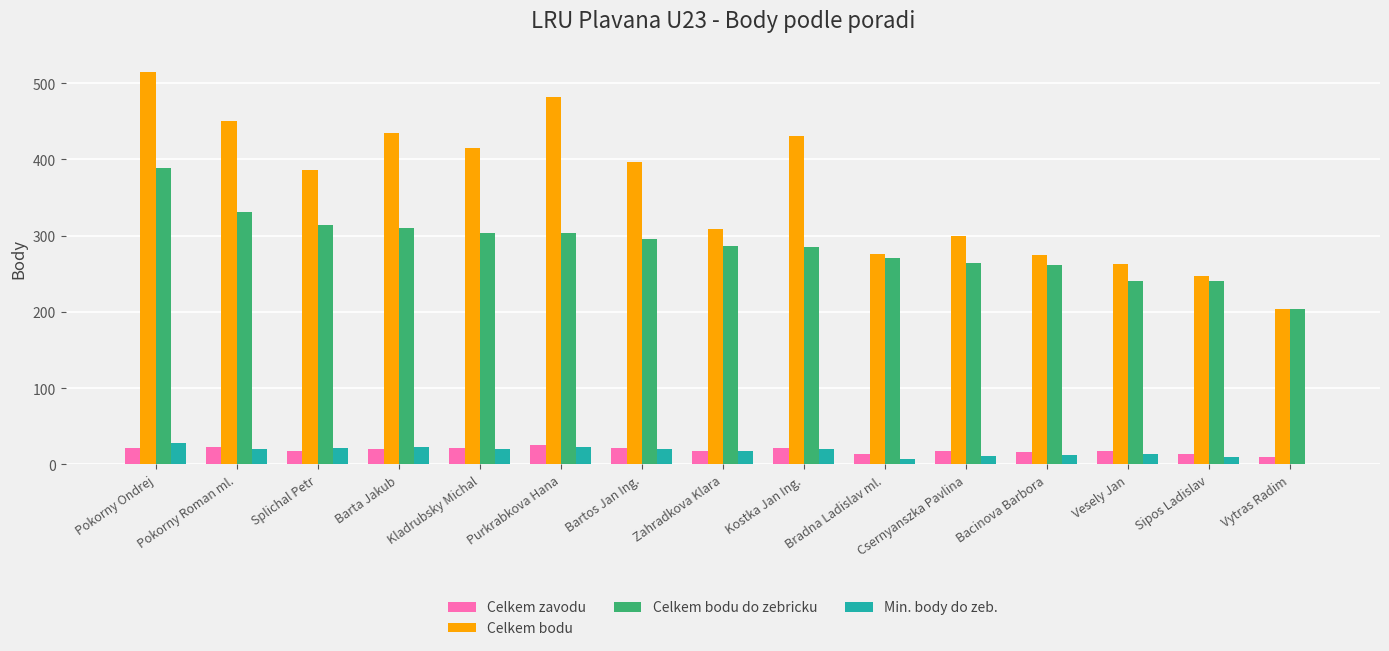

Which series changed the most between Barta Jakub and Sipos Ladislav?

Celkem bodu